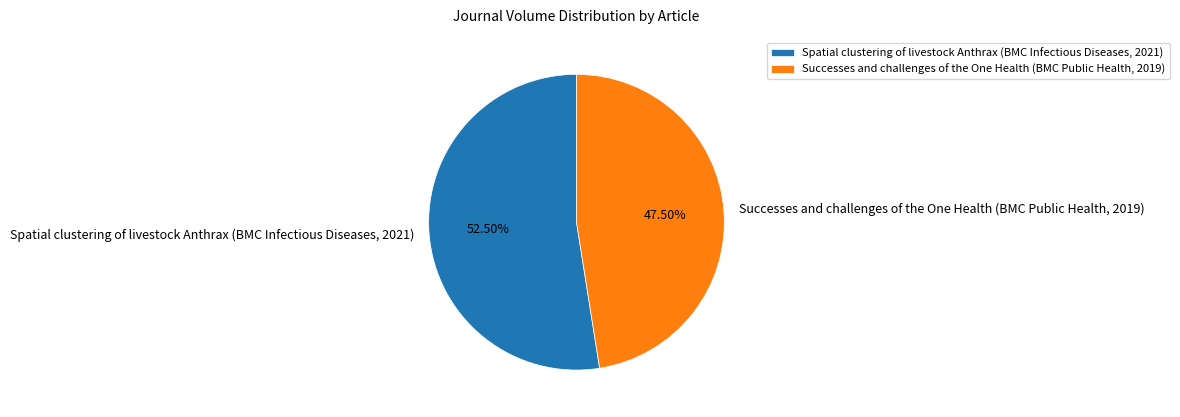

Does Successes and challenges of the One Health (BMC Public Health, 2019) account for over 50% of the chart?

No